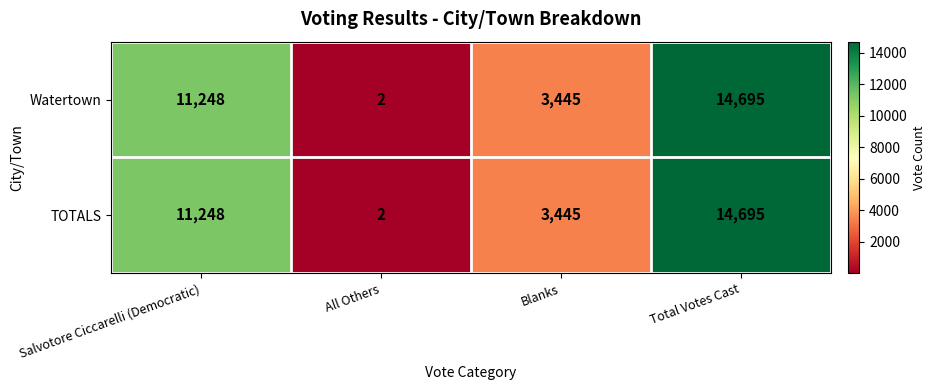

Which label corresponds to the smallest value in the chart?

All Others